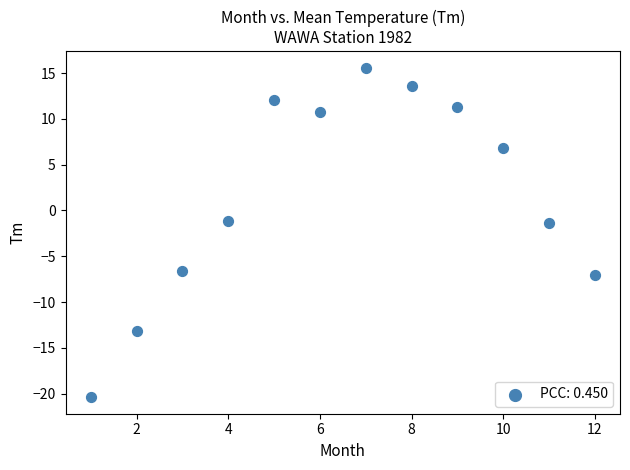

What is the average X value?

6.5